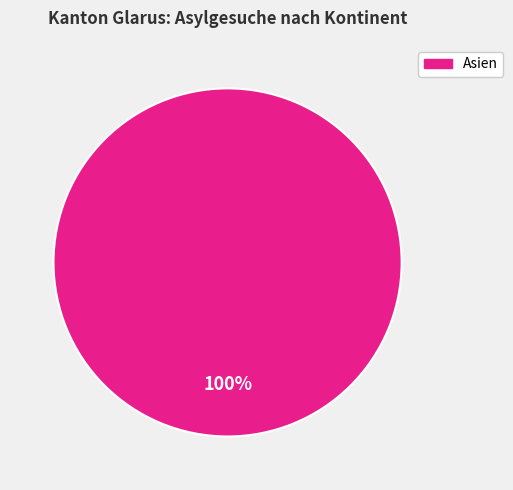

True or false: Asien accounts for 88% of the total.

False